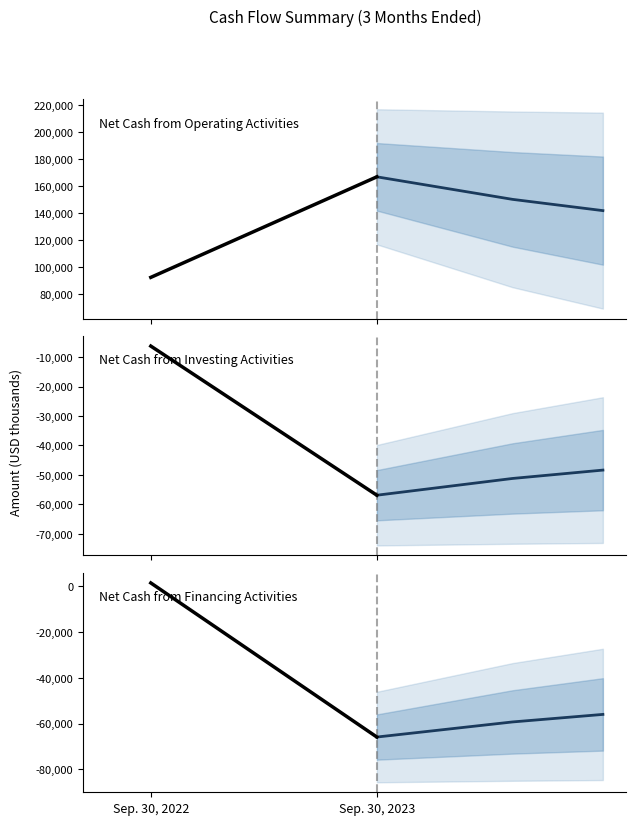

How many lines are shown in the chart?

3